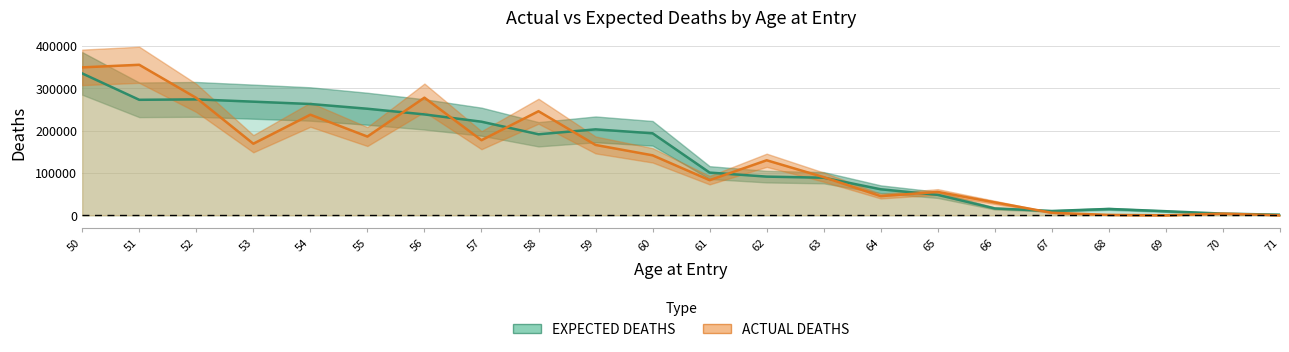

True or false: EXPECTED DEATHS has more than 2 interior local peaks.

True